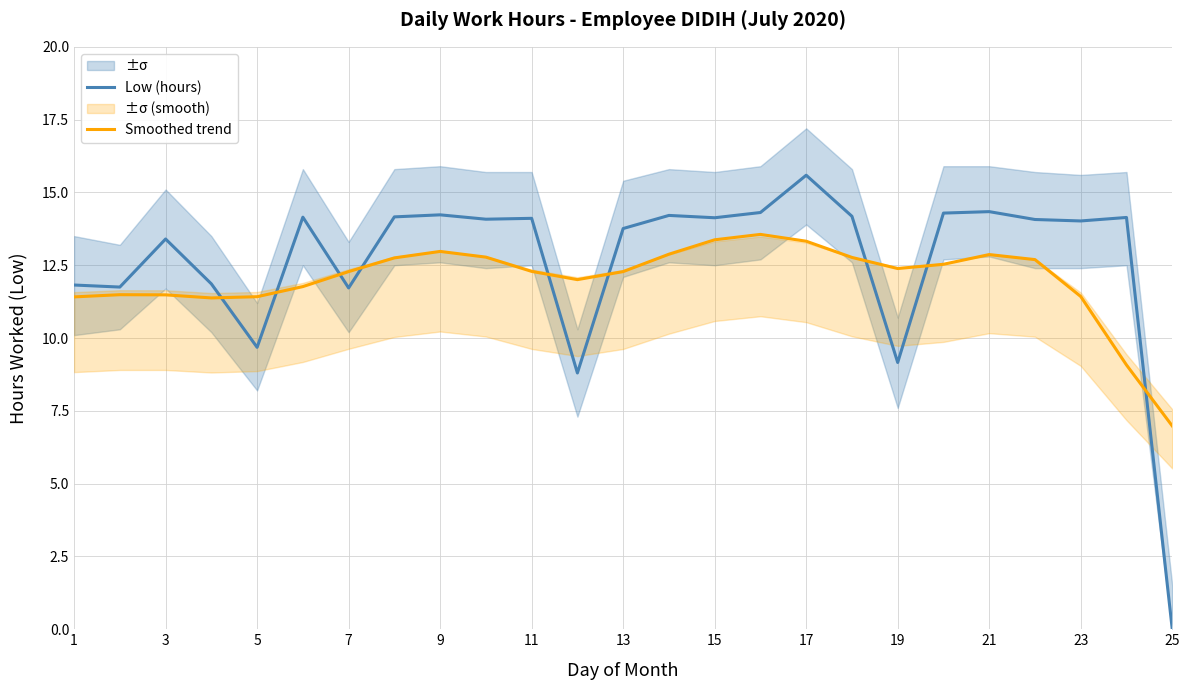

What is the value of the Smoothed trend point at the 9th from the left?

13.0